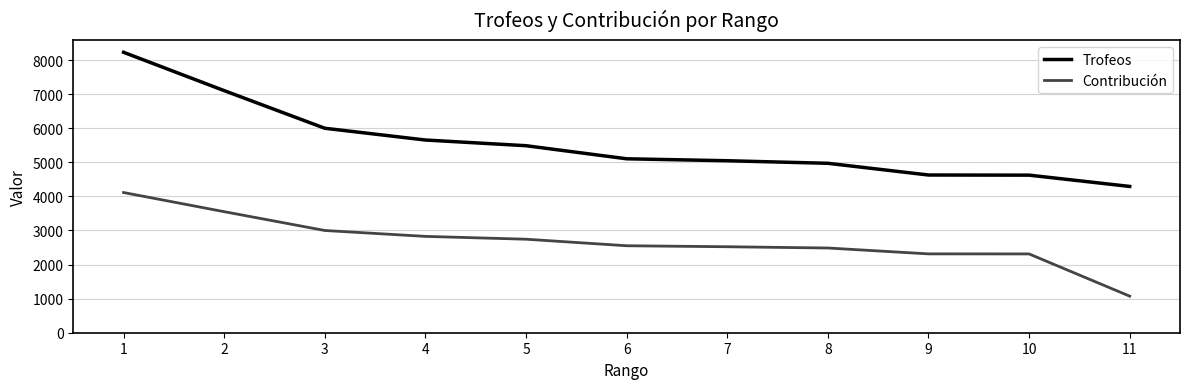

Which series has the largest range (max minus min)?

Trofeos